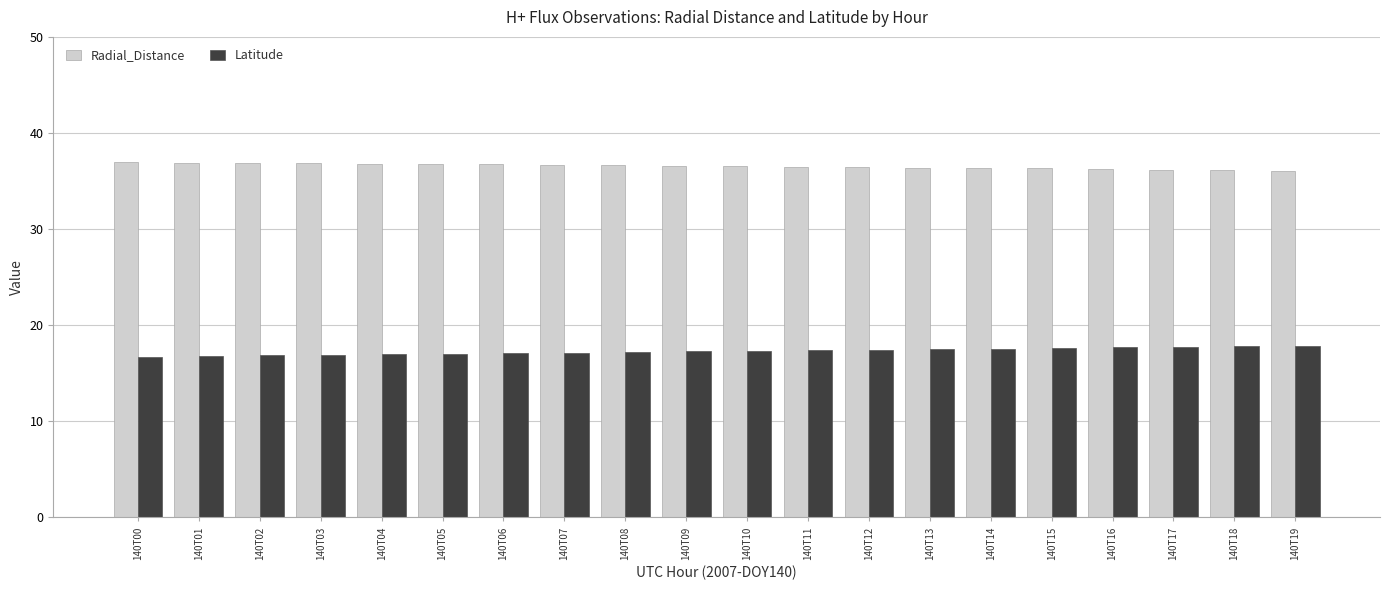

What is the maximum value for Latitude?

17.9